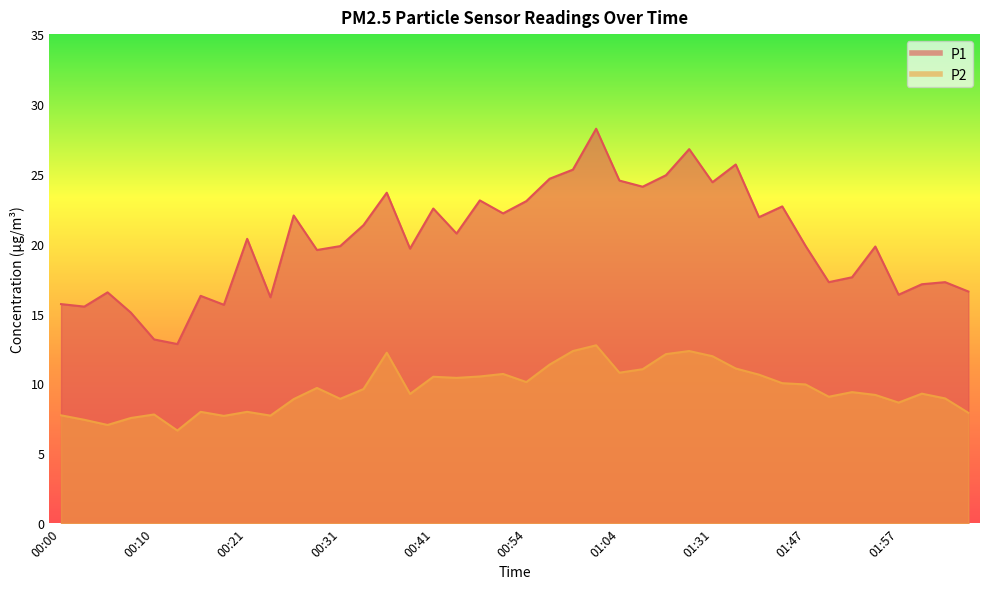

What is the total value across all series at 00:46?

33.6